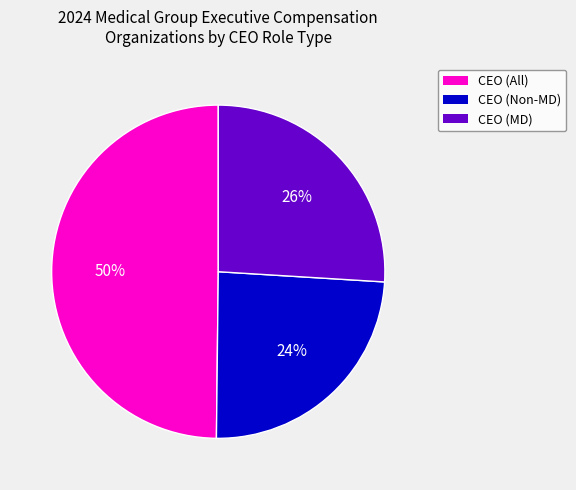

Is there any slice that represents more than half of the pie?

No